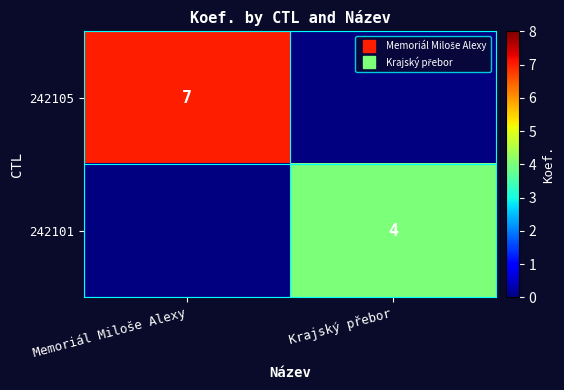

What is the minimum value shown in the chart?

4.0